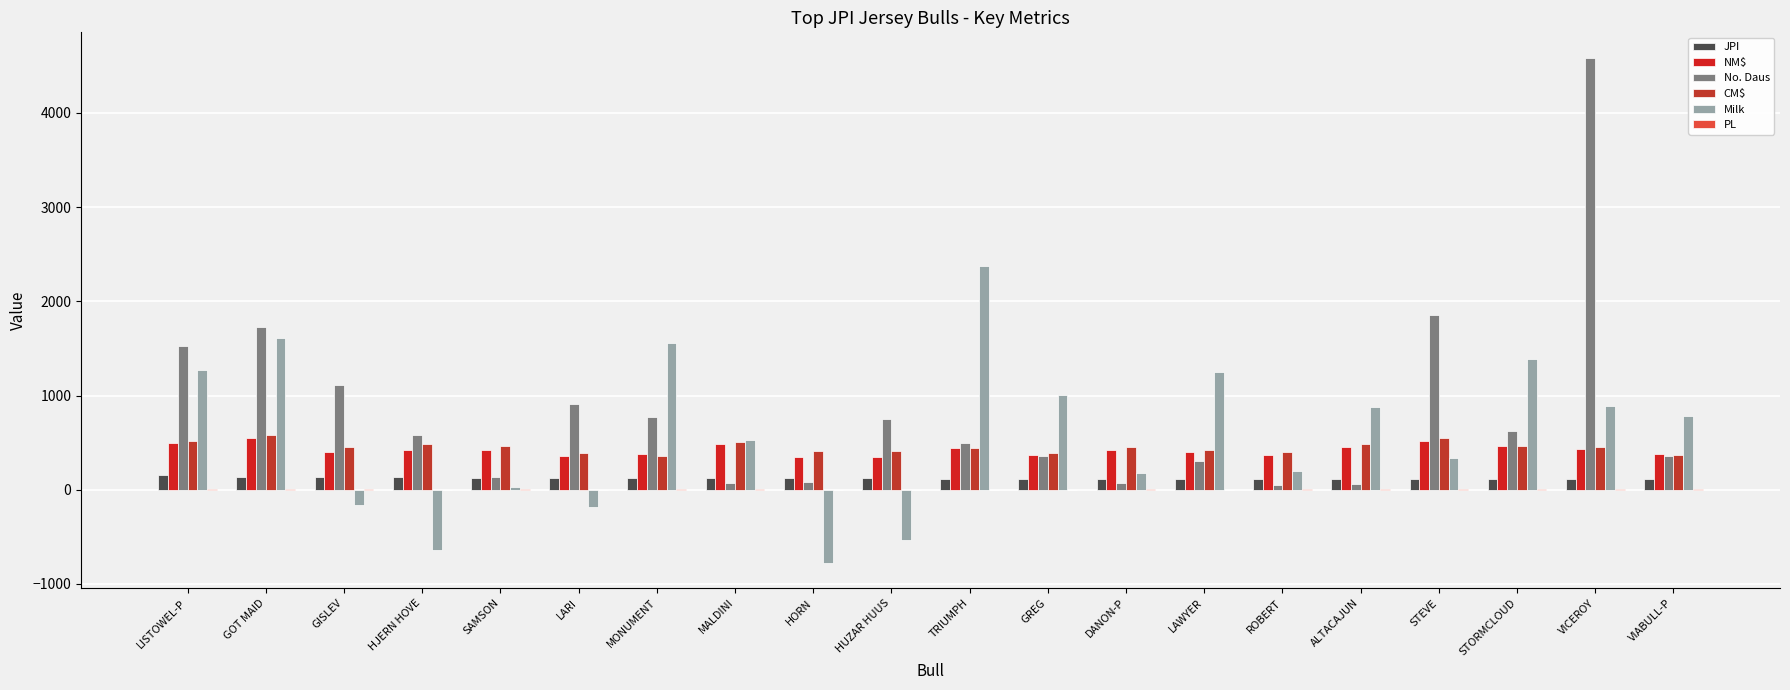

True or false: No. Daus has a value of 51.0 at ROBERT.

True